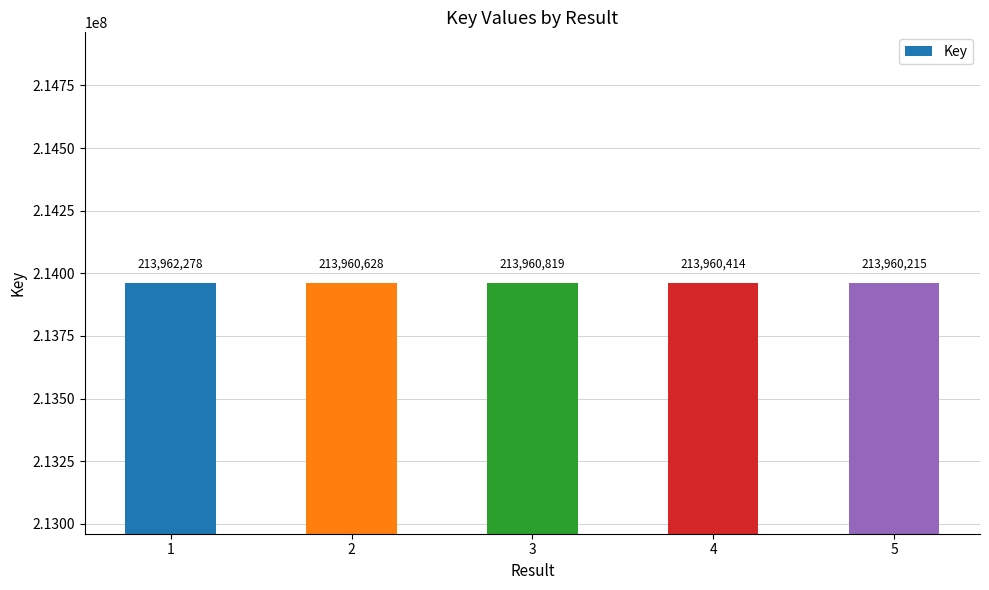

Does the chart contain stacked bars?

No